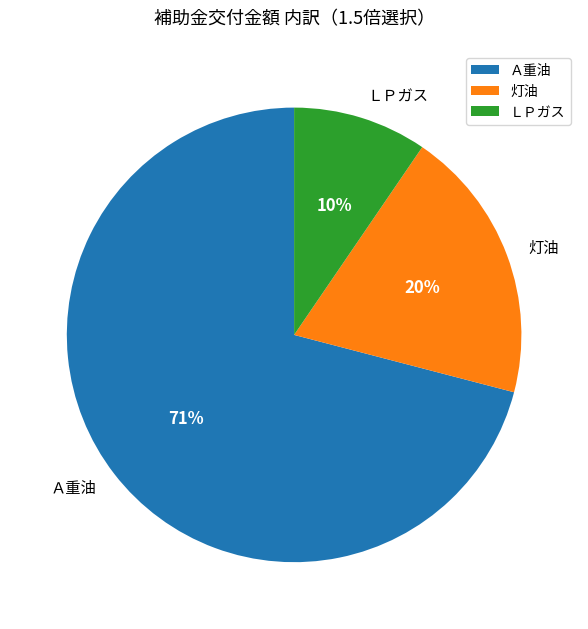

To the nearest percent, what percentage of the pie is ＬＰガス?

10%